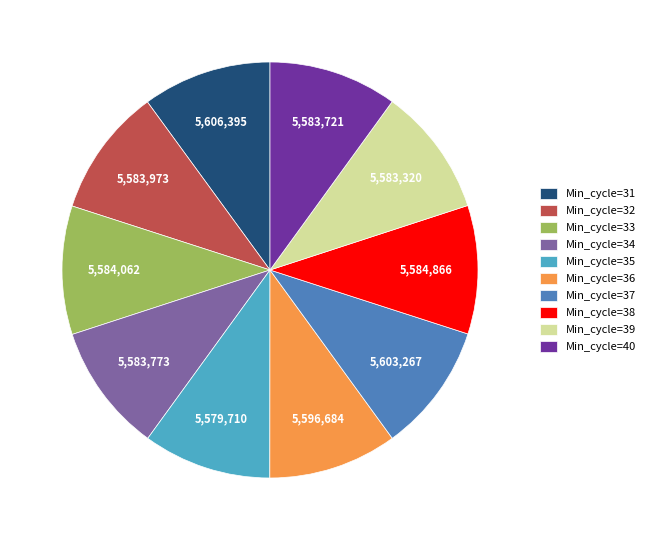

Does any single category account for the majority?

No